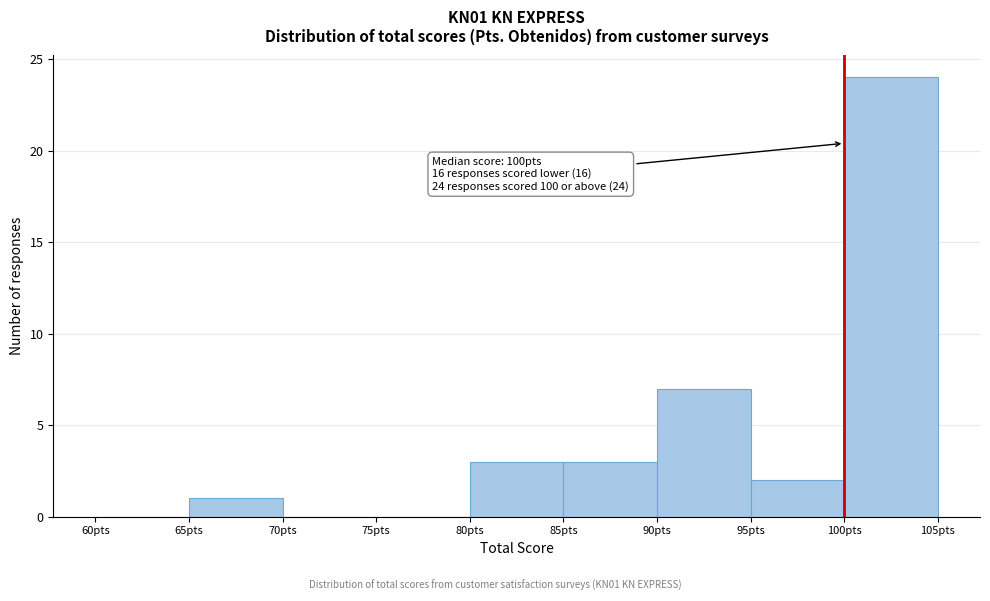

Over which range of the x-axis is the bar tallest?

100 to 105